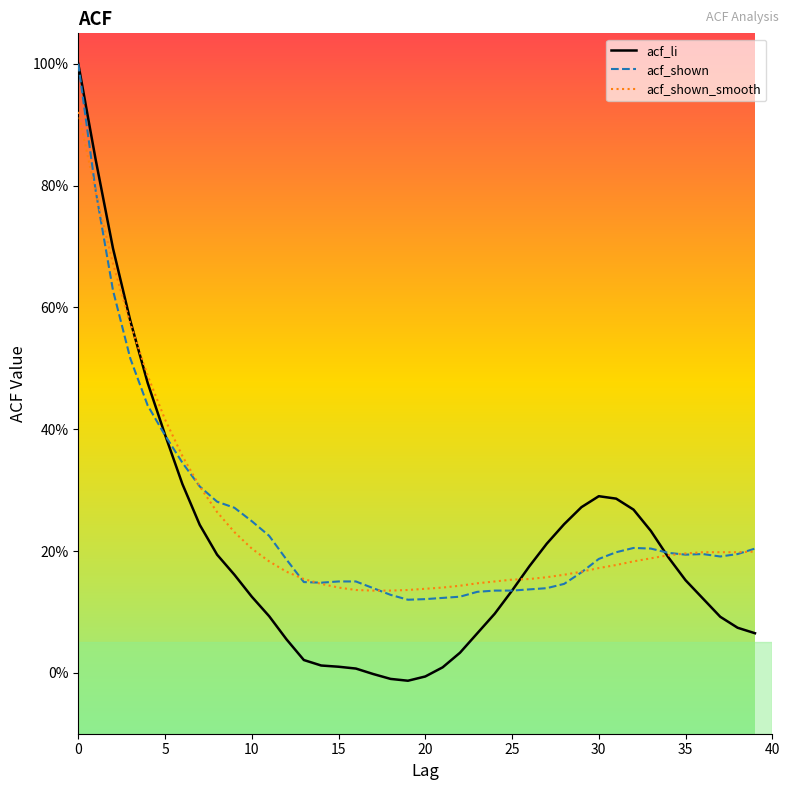

Does the chart display data point markers on the line(s)?

No